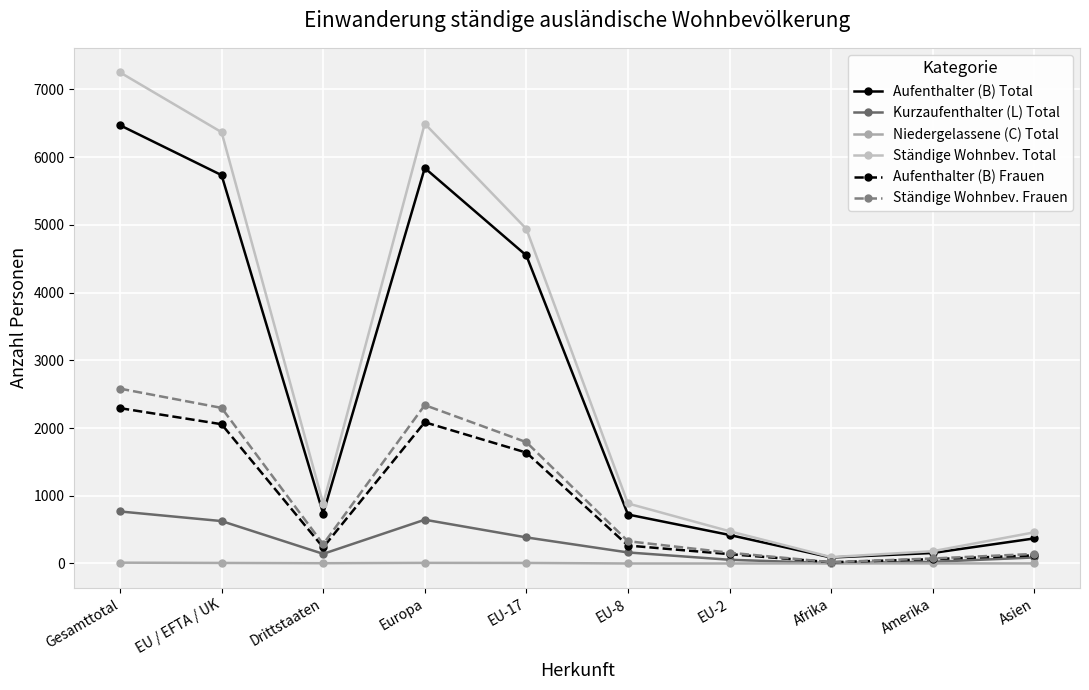

Is the value of Ständige Wohnbev. Total at Europa greater than the value of Aufenthalter (B) Total at EU / EFTA / UK?

Yes